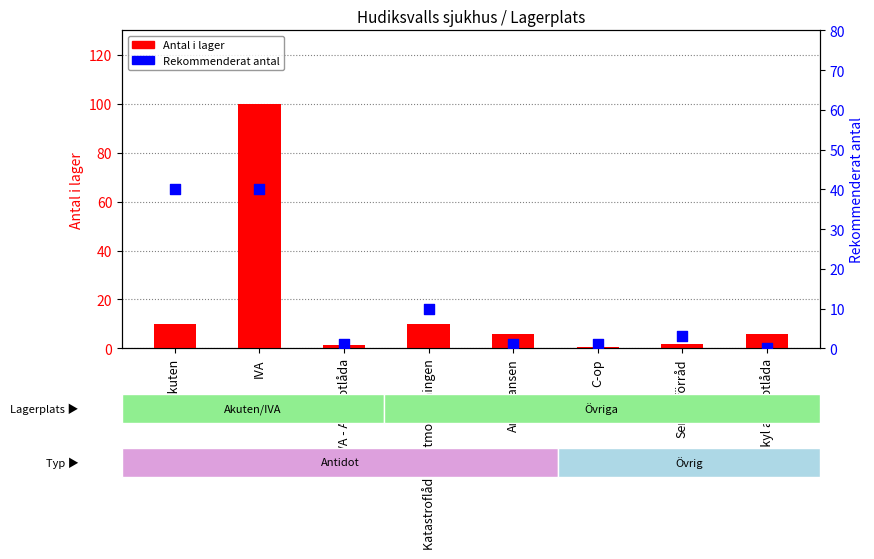

What is the total value across all series at C-op?

1.5